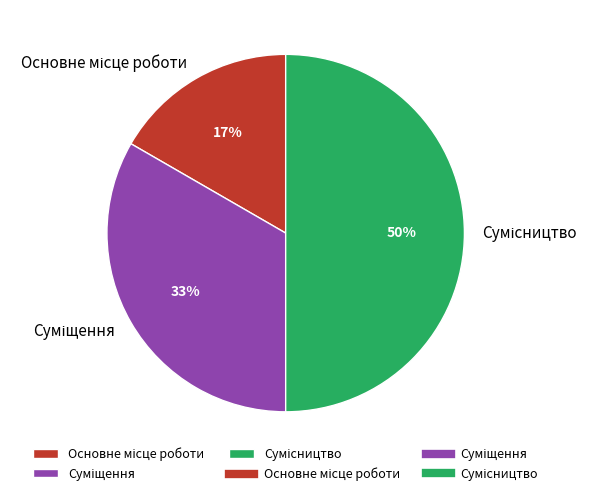

Count the number of slices in the pie.

3